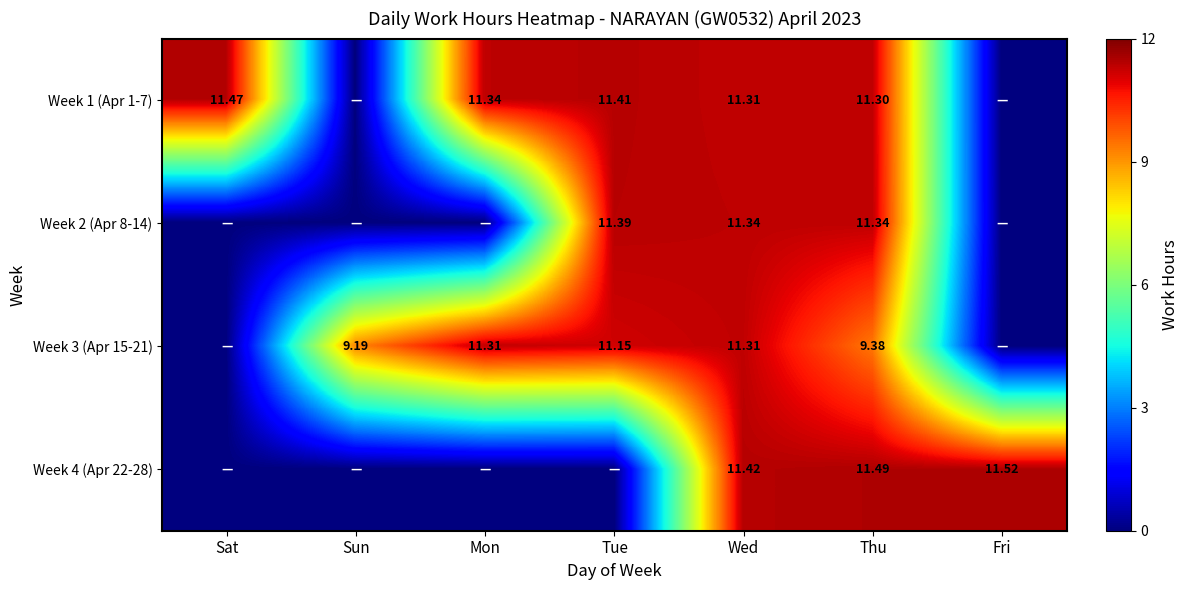

At which category is the sum across all series the highest?

Wed